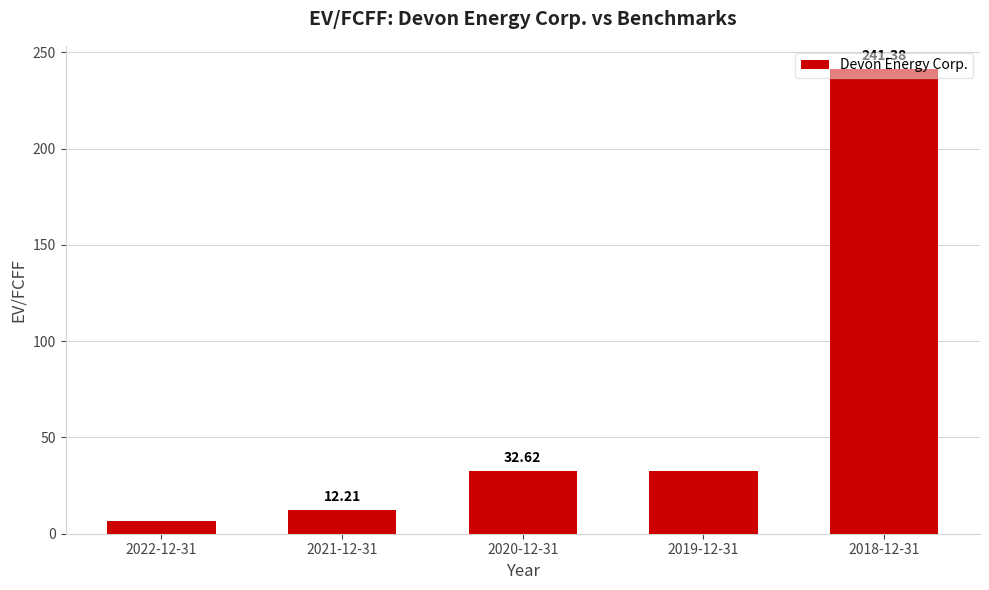

What position from the left is 2022-12-31?

1